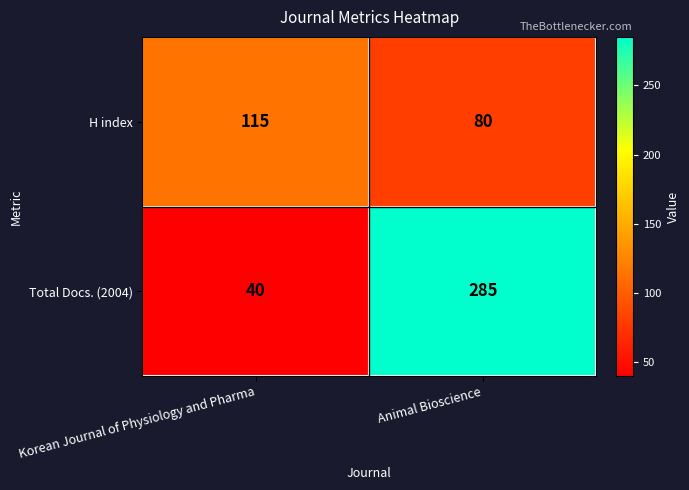

The value of H index at Animal Bioscience is 35. True or false?

False